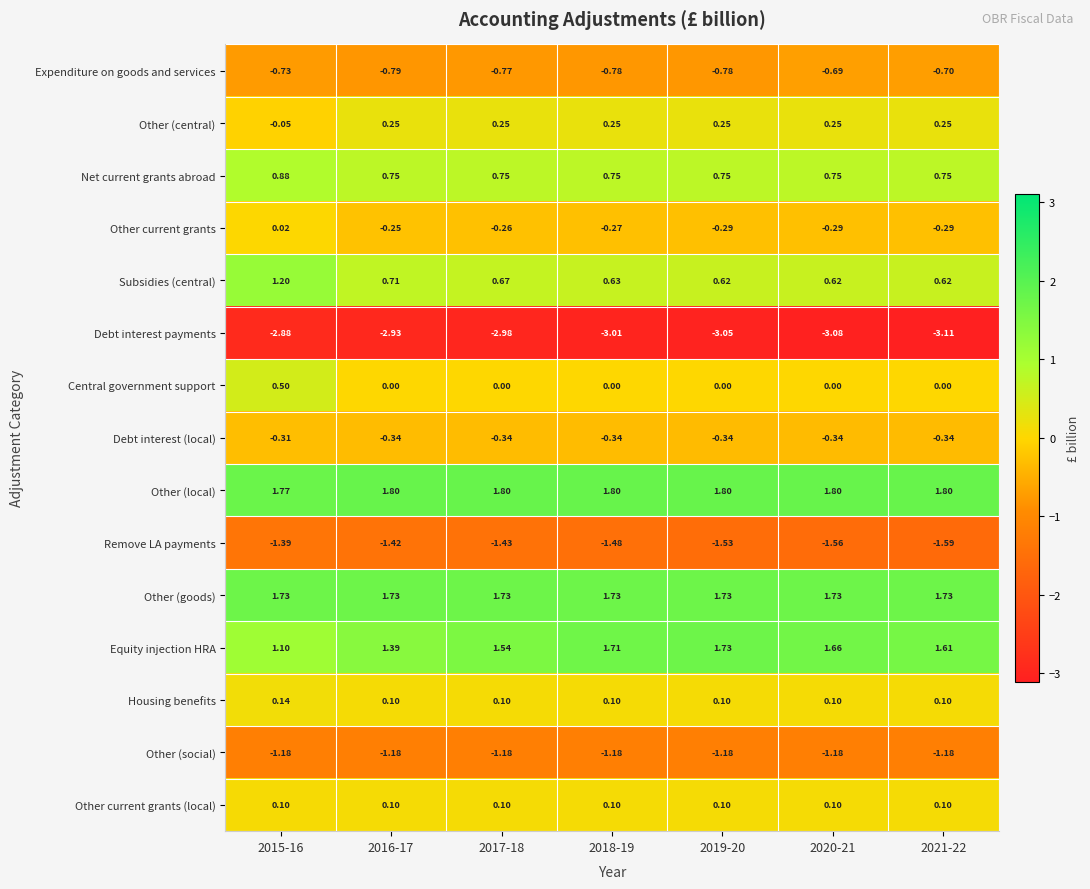

Which series has the widest spread of values?

Equity injection HRA